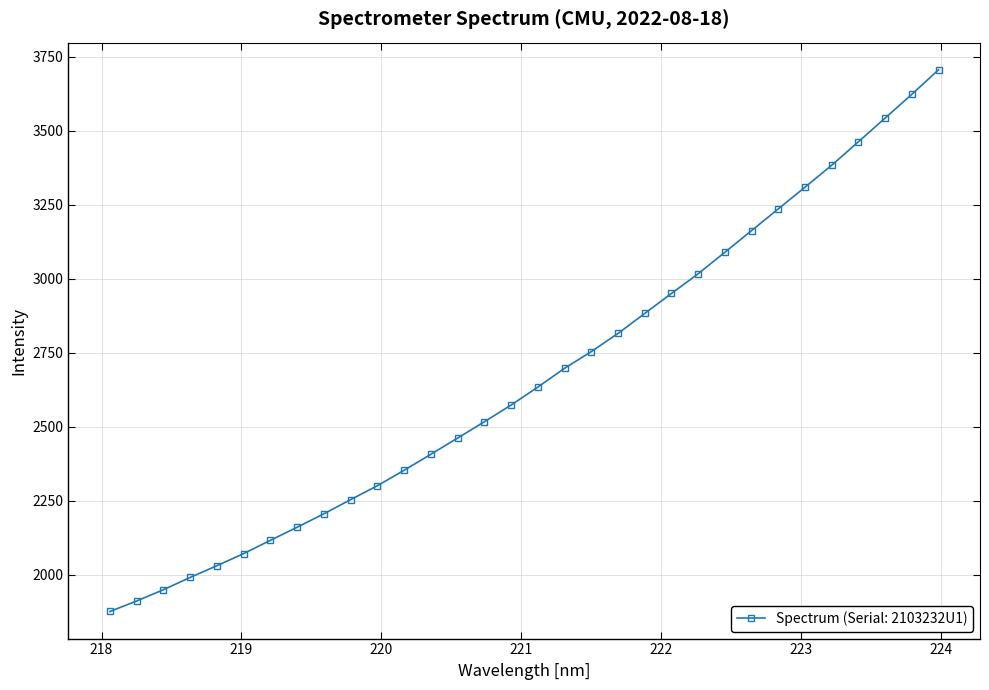

What is the greatest value displayed?

3706.3